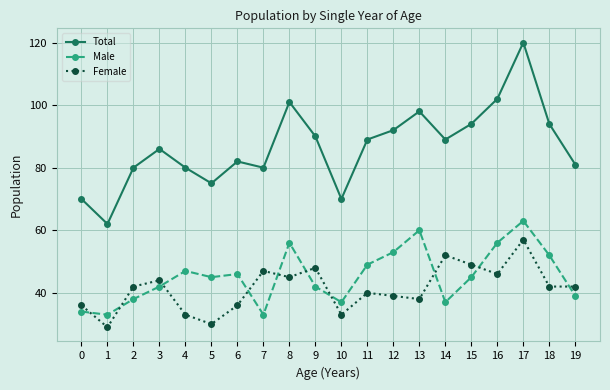

What is the sum of all Male values?

907